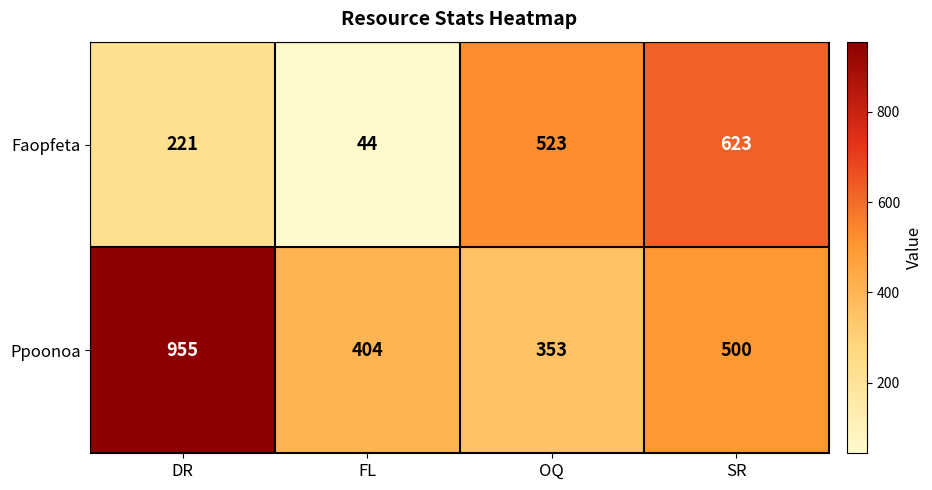

How many series are shown in this chart?

2